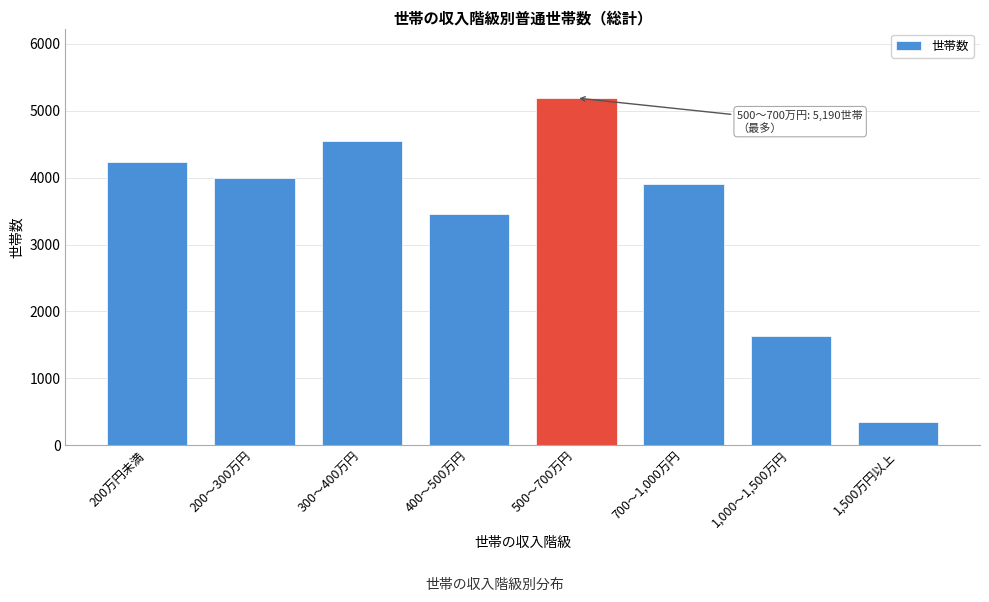

Reading left to right, extract all data points from this chart.

4240	4000	4550	3450	5190	3910	1630	350